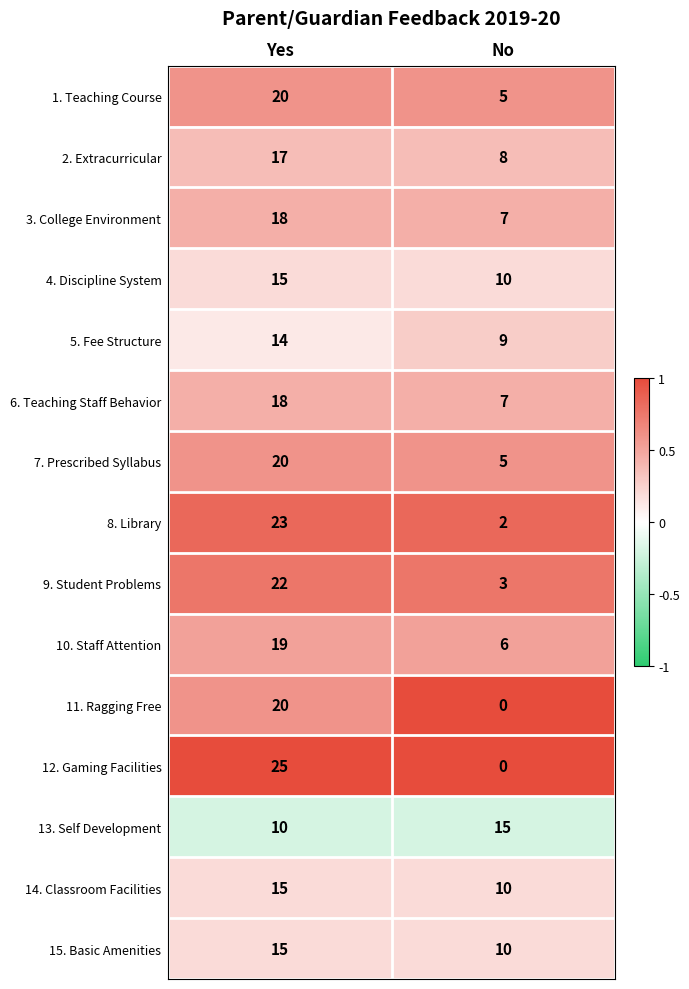

At which label is 14. Classroom Facilities closest to 12?

No